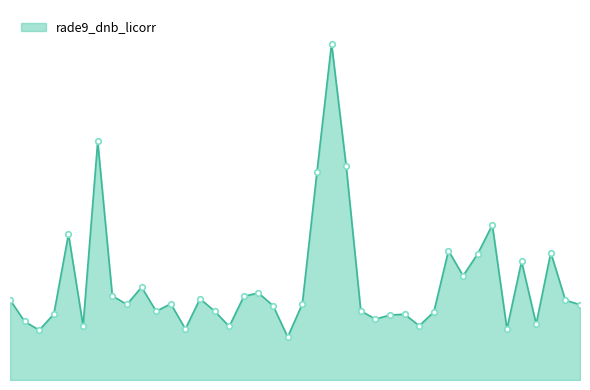

Does the chart have visible grid lines?

No